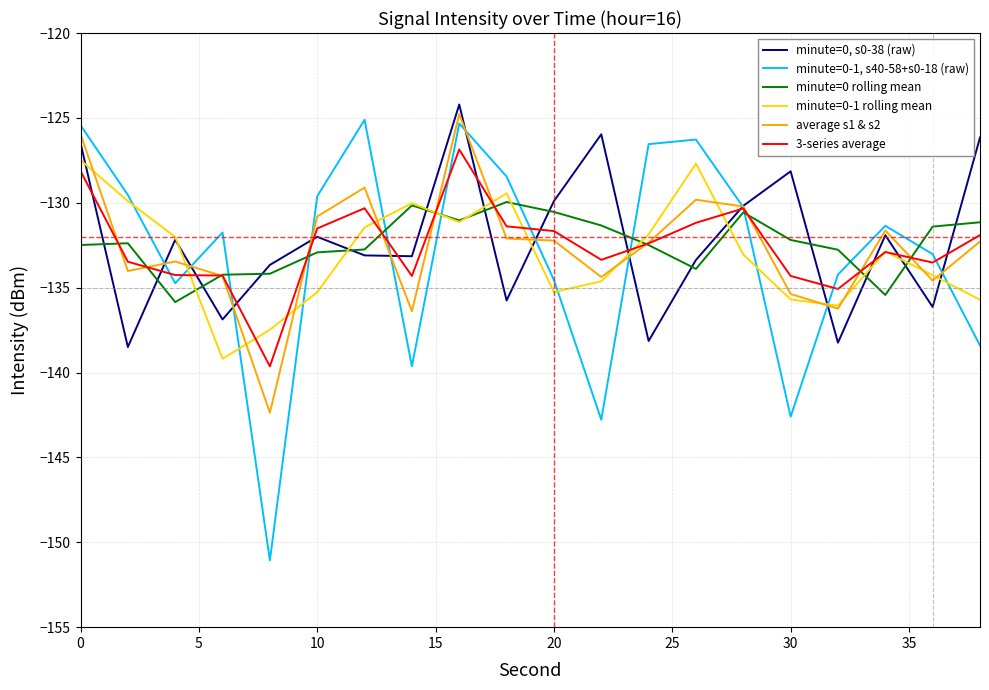

Which series has the widest spread of values?

minute=0-1, s40-58+s0-18 (raw)